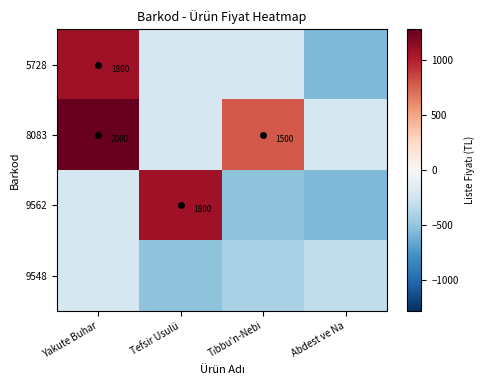

What is the difference between the highest and lowest values at Yakute Buhar?

1500.0